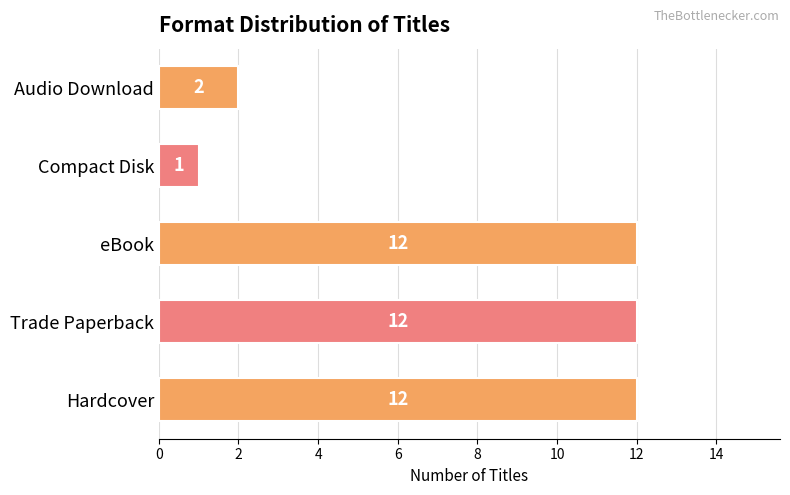

What is the change in value from eBook to Compact Disk?

-11